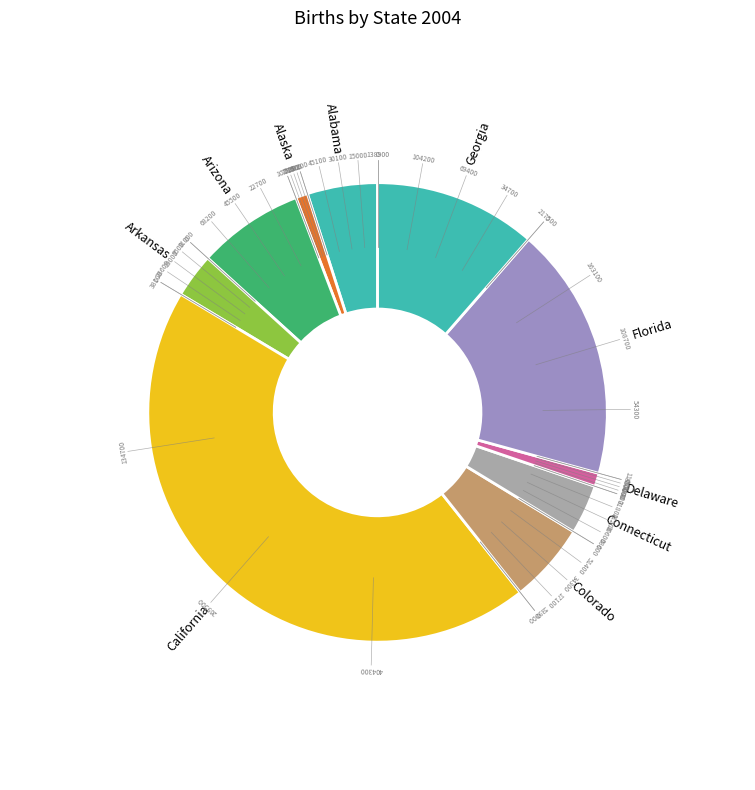

Which slice is the largest?

California